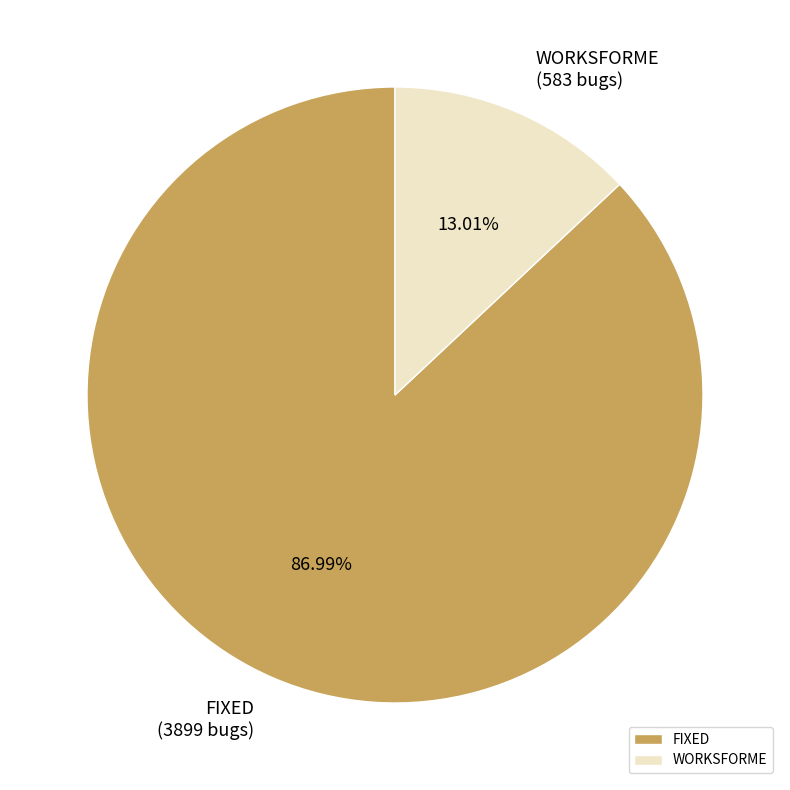

To the nearest percent, what is the difference between the FIXED and WORKSFORME slice percentages?

74%